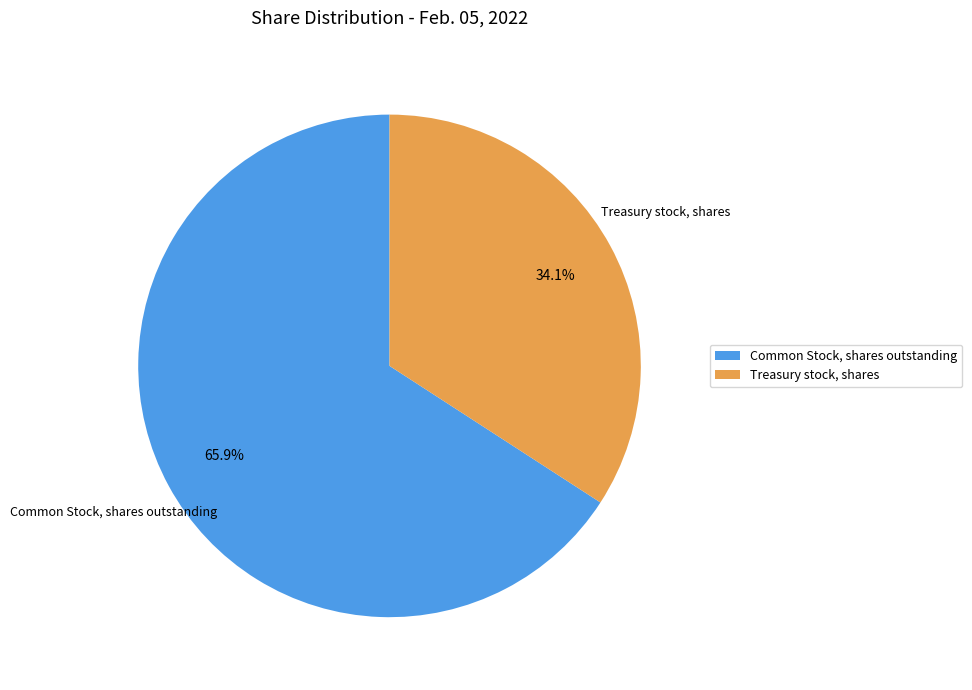

Which slice represents more than half of the pie?

Common Stock, shares outstanding